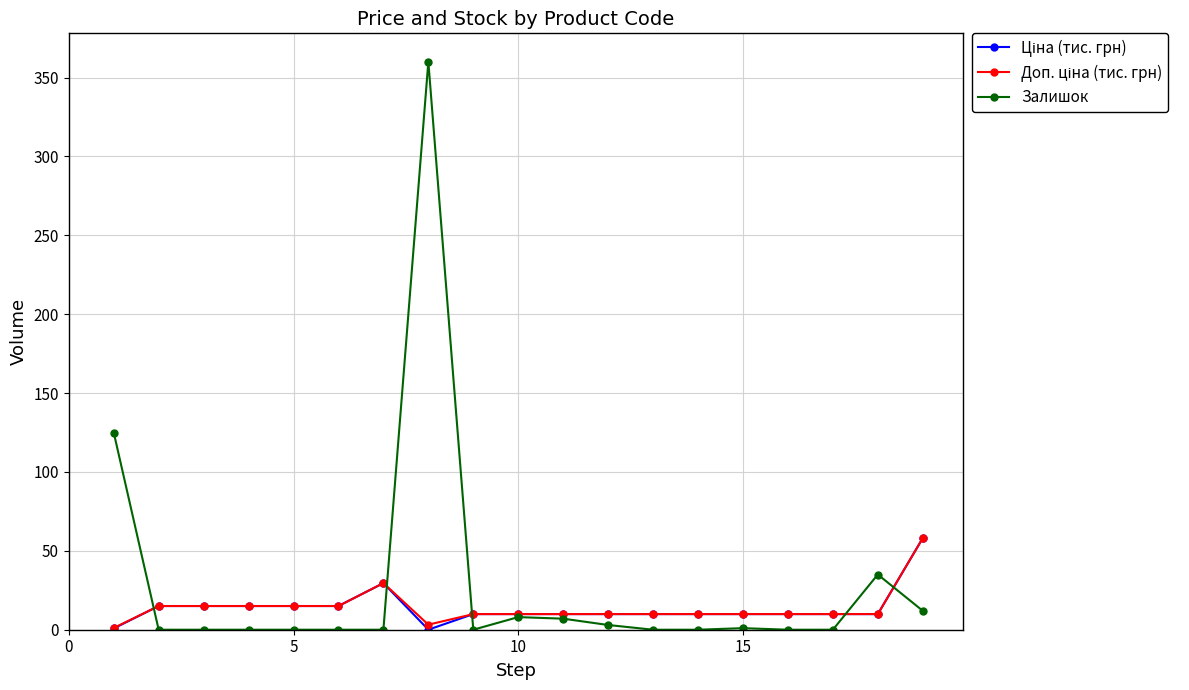

What is the greatest value displayed?

360.0